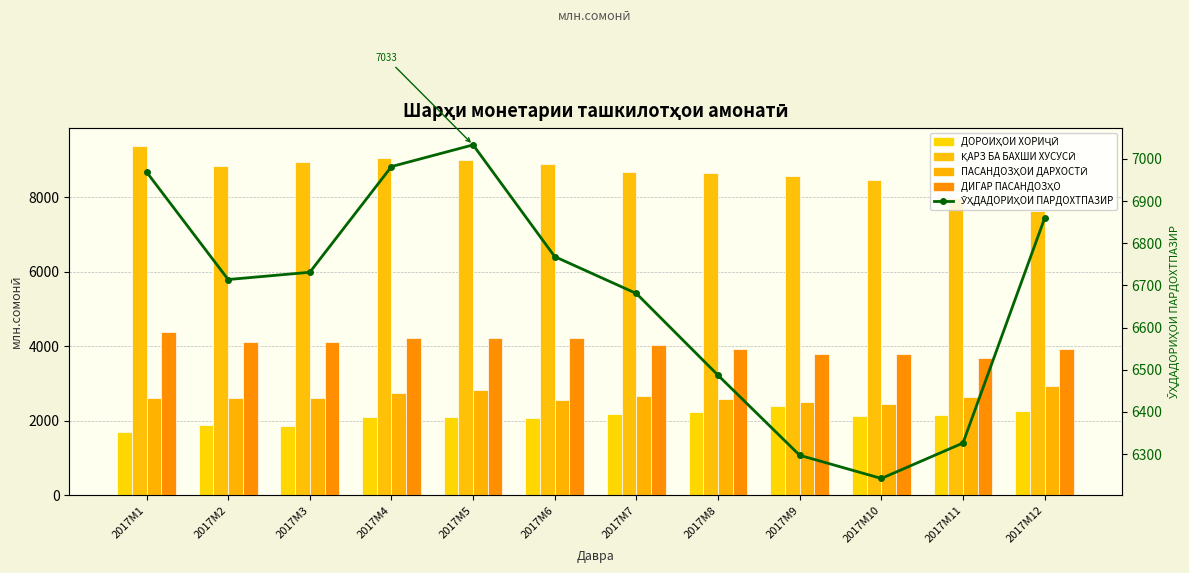

Is the value of ДОРОИҲОИ ХОРИҶӢ at 2017M1 greater than the value of ПАСАНДОЗҲОИ ДАРХОСТӢ at 2017M2?

No